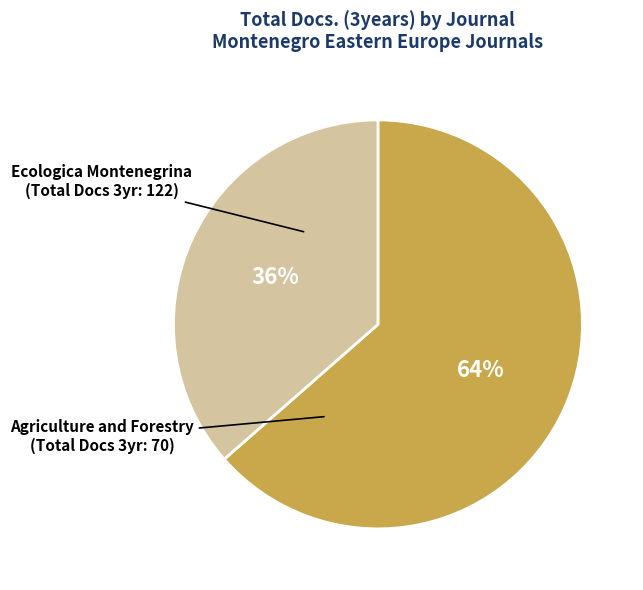

Is there a majority slice in this chart?

Yes